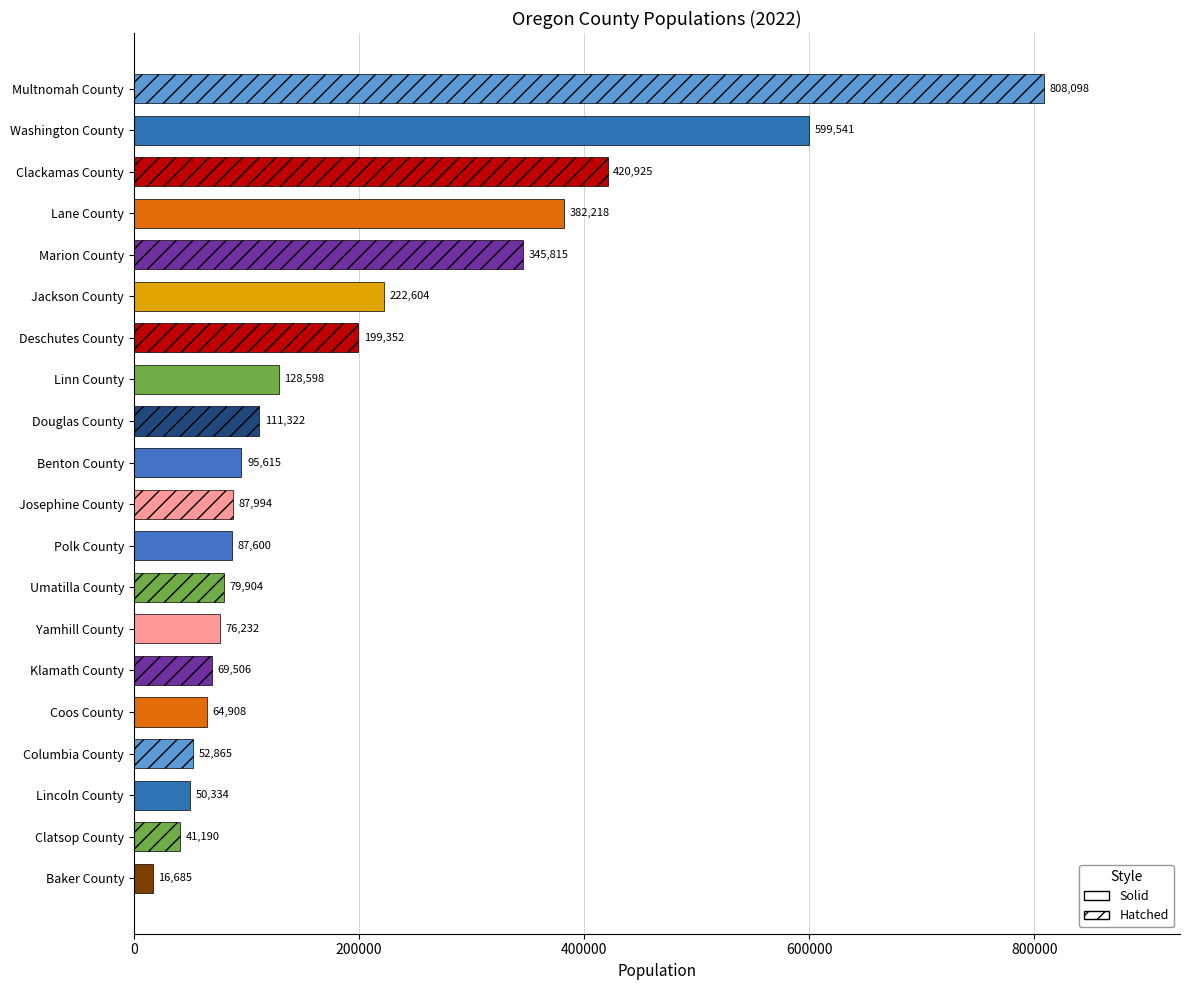

What is the average value?

197065